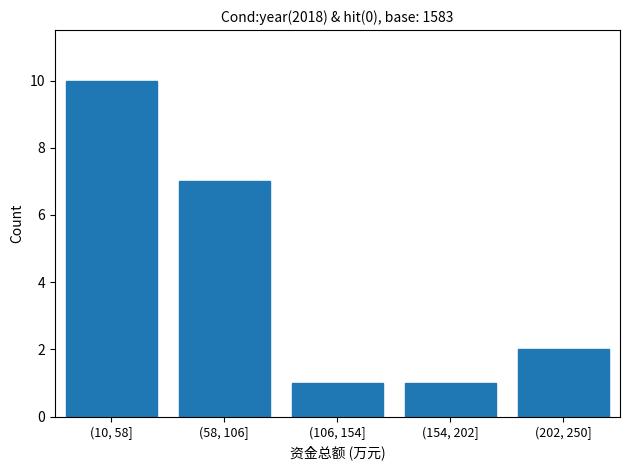

Reading left to right, transcribe all the data shown in this chart.

(10, 58]=10	(58, 106]=7	(106, 154]=1	(154, 202]=1	(202, 250]=2